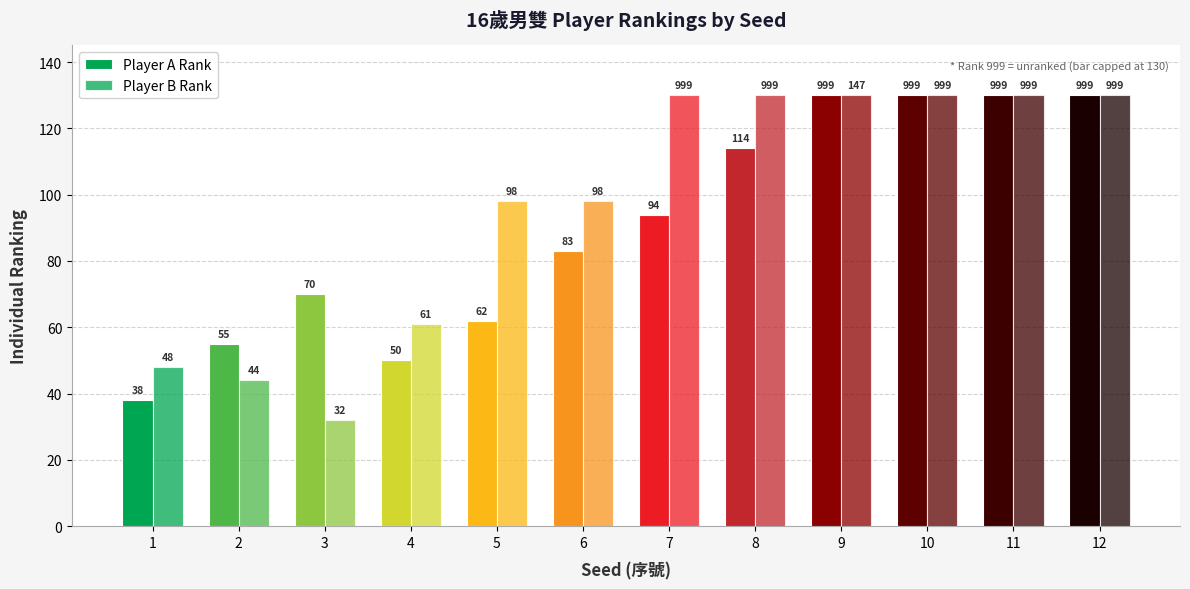

Count the number of data series in this chart.

2